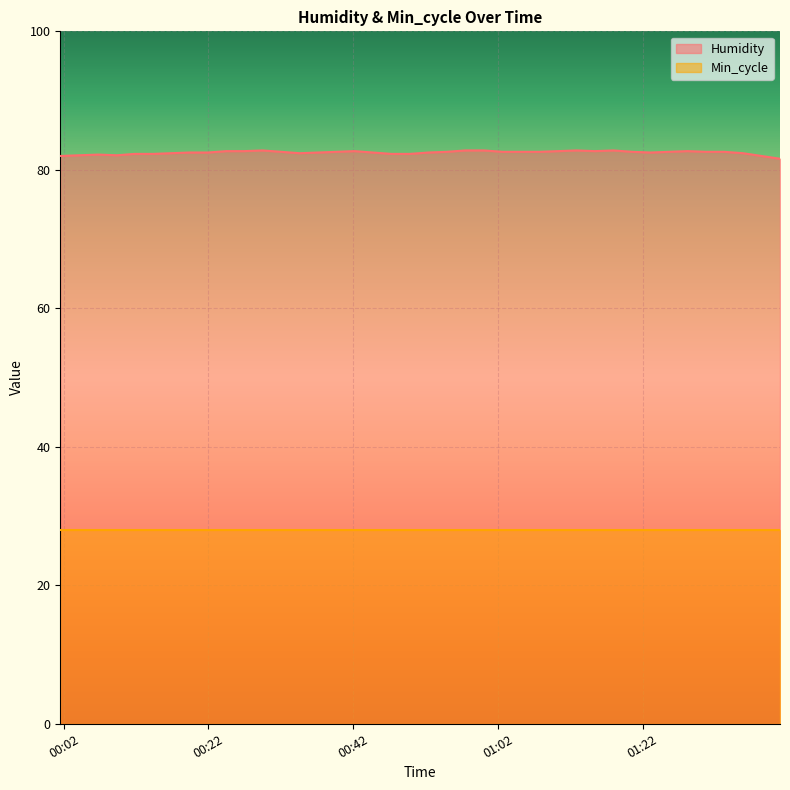

Reading left to right, extract all data points from this chart.

2024/01/21 00:01:31=82.0	2024/01/21 00:04:07=82.1	2024/01/21 00:06:47=82.2	2024/01/21 00:09:21=82.1	2024/01/21 00:11:47=82.3	2024/01/21 00:14:21=82.3	2024/01/21 00:16:47=82.4	2024/01/21 00:19:22=82.5	2024/01/21 00:21:56=82.5	2024/01/21 00:24:29=82.7	2024/01/21 00:26:55=82.7	2024/01/21 00:29:29=82.8	2024/01/21 00:32:02=82.6	2024/01/21 00:34:36=82.4	2024/01/21 00:37:10=82.5	2024/01/21 00:39:43=82.6	2024/01/21 00:42:09=82.7	2024/01/21 00:44:43=82.5	2024/01/21 00:47:16=82.3	2024/01/21 00:49:50=82.3	2024/01/21 00:52:24=82.5	2024/01/21 00:54:57=82.6	2024/01/21 00:57:30=82.8	2024/01/21 01:00:04=82.8	2024/01/21 01:02:38=82.6	2024/01/21 01:05:12=82.6	2024/01/21 01:07:46=82.6	2024/01/21 01:10:19=82.7	2024/01/21 01:12:52=82.8	2024/01/21 01:15:25=82.7	2024/01/21 01:17:58=82.8	2024/01/21 01:20:32=82.6	2024/01/21 01:23:06=82.5	2024/01/21 01:25:39=82.6	2024/01/21 01:28:12=82.7	2024/01/21 01:30:45=82.6	2024/01/21 01:33:18=82.6	2024/01/21 01:35:52=82.4	2024/01/21 01:38:26=82.0	2024/01/21 01:40:59=81.6